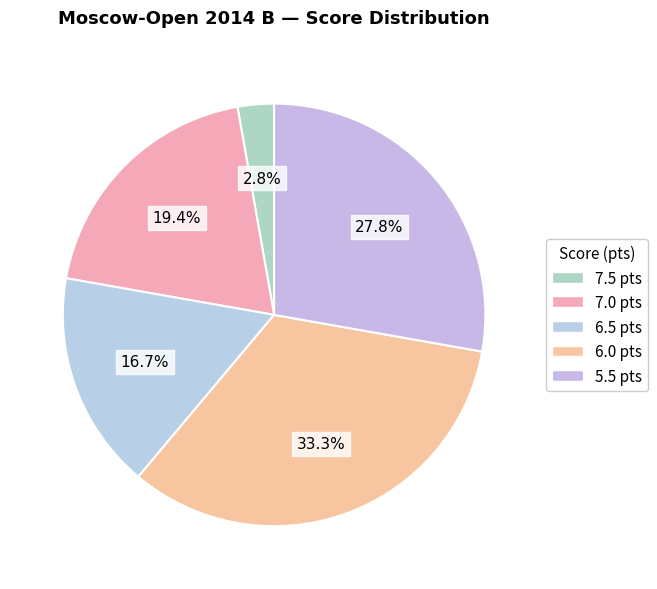

Count the number of slices in the pie.

5